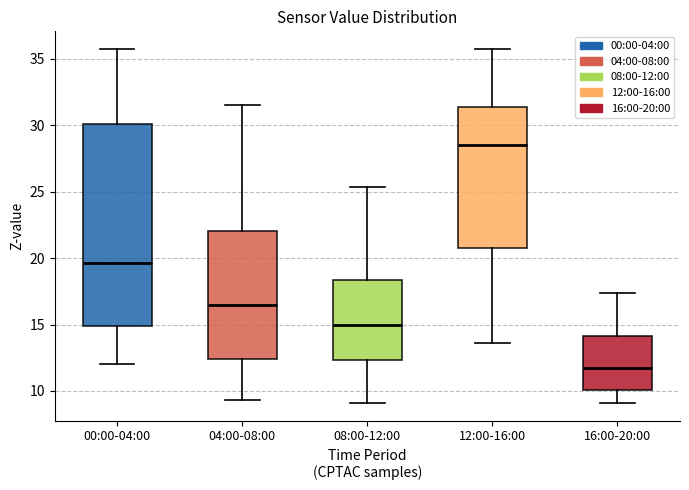

Where is the upper edge of the box for 08:00-12:00 on the y-axis? The values are not printed on the chart, so give them approximately, as read against the axis.

18.5